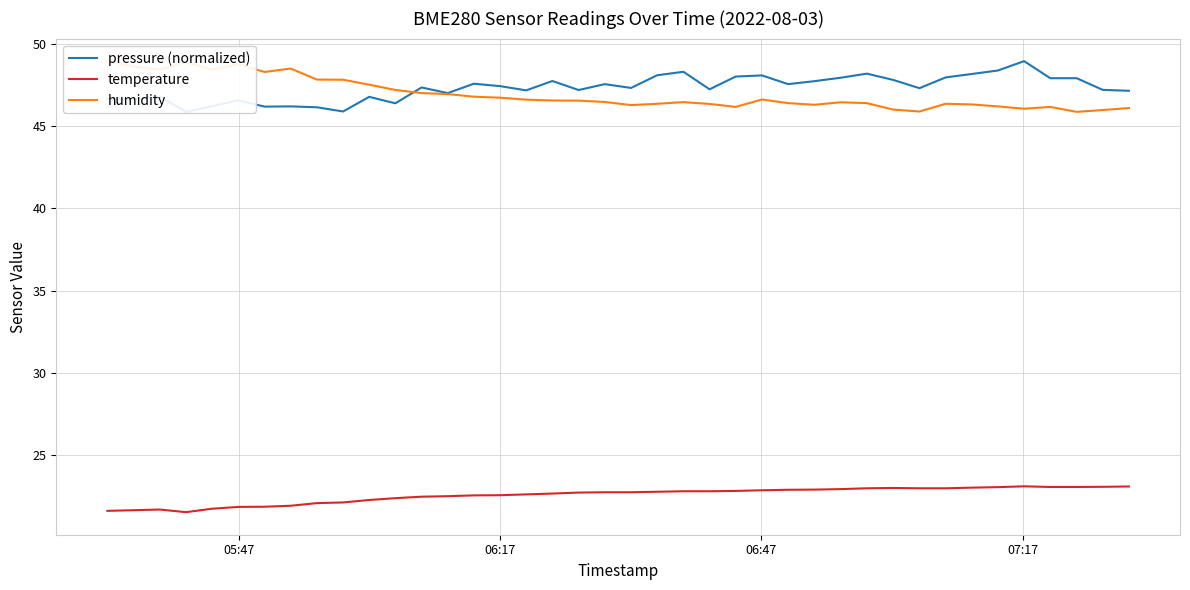

How many distinct data groups are displayed?

3